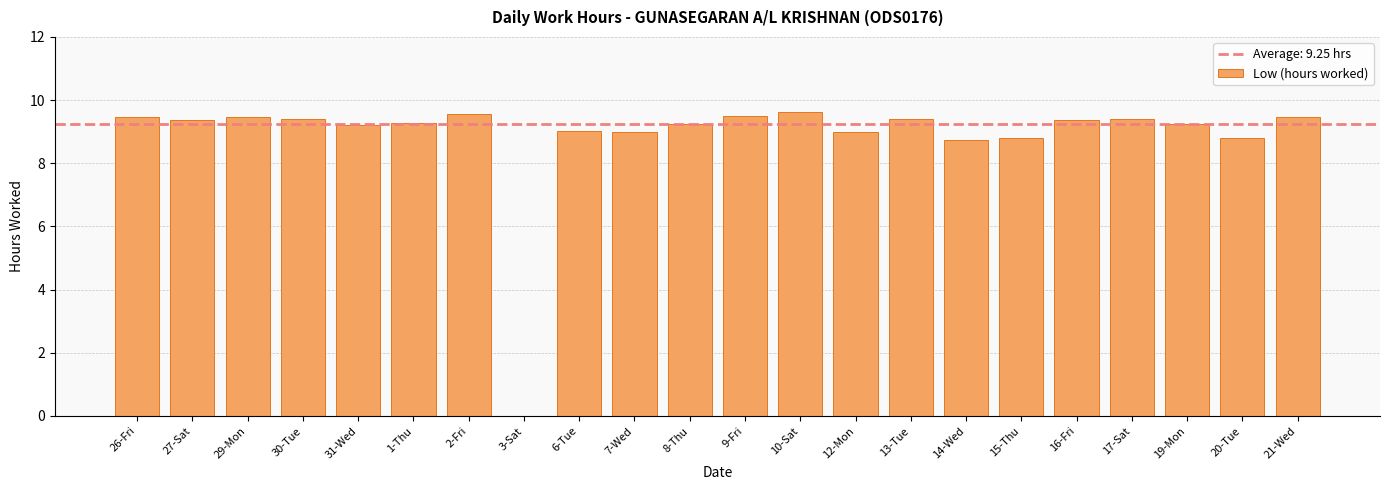

What is the average value?

8.8